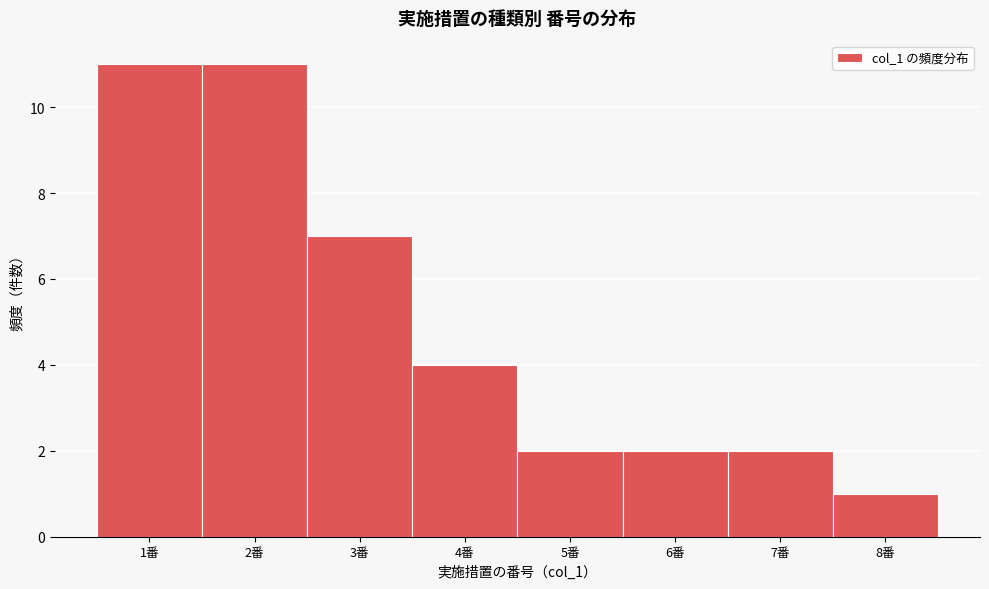

Reading left to right, list all the values displayed in this chart.

11	11	7	4	2	2	2	1